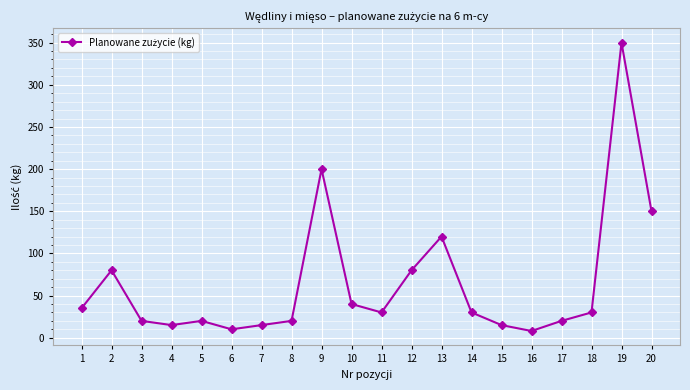

Between 16 and 19, which is larger?

19